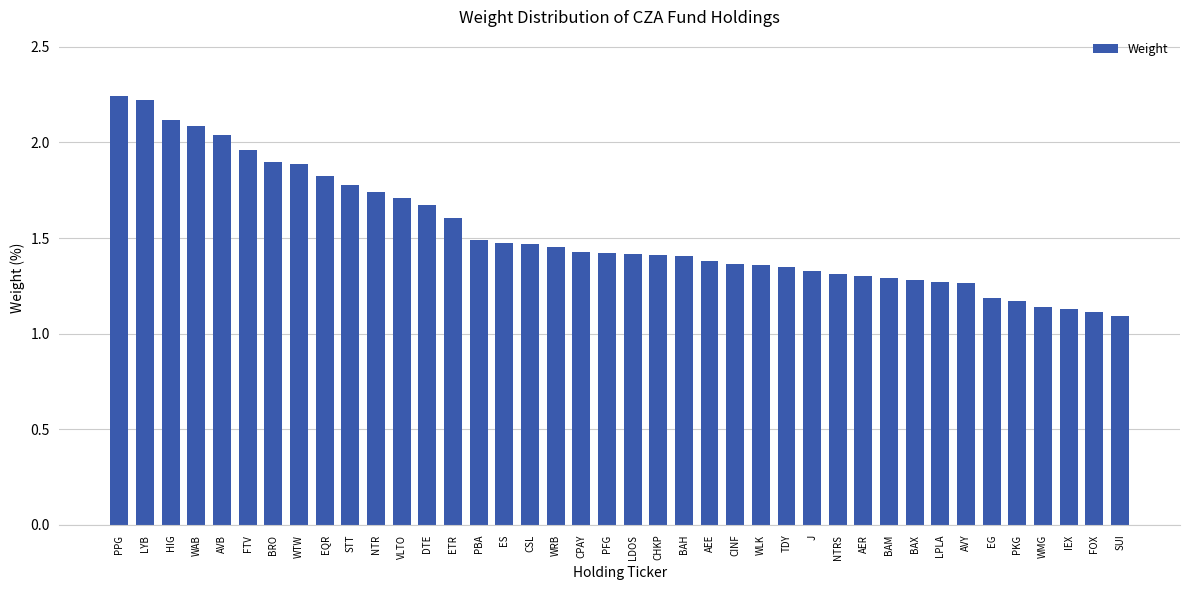

Is it true that the value at WMG is 1.1?

True